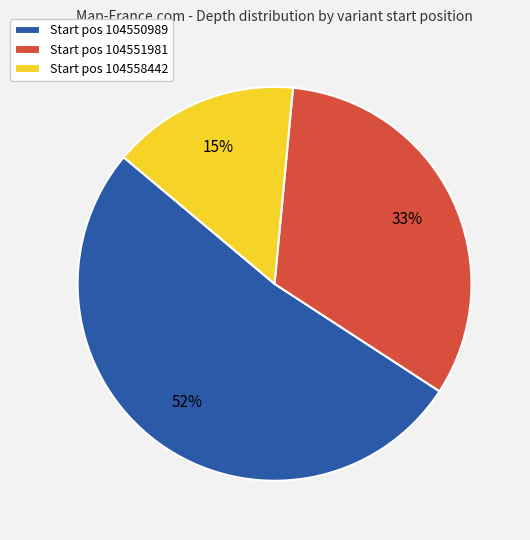

Which has a higher value, Start pos 104550989 or Start pos 104551981?

Start pos 104550989